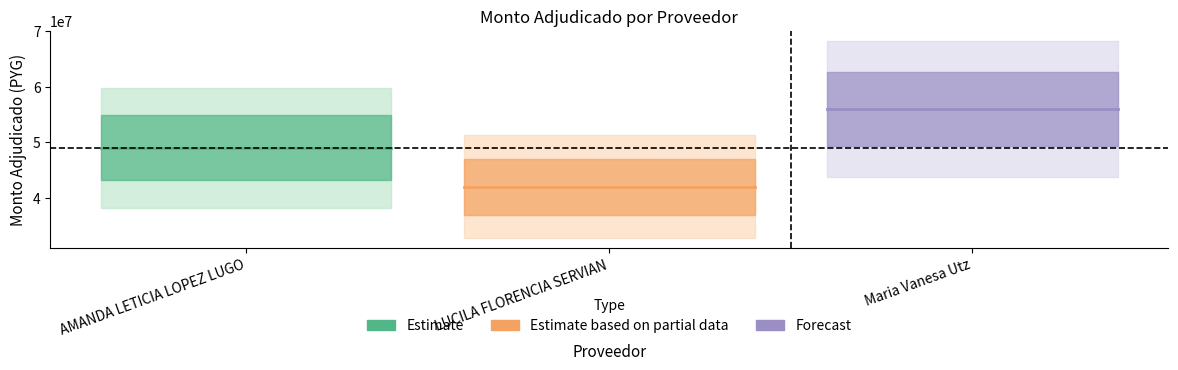

Reading left to right, transcribe all the data shown in this chart.

monto_adjudicado: 49000000	42000000	56000000
sipe: 1	1	1